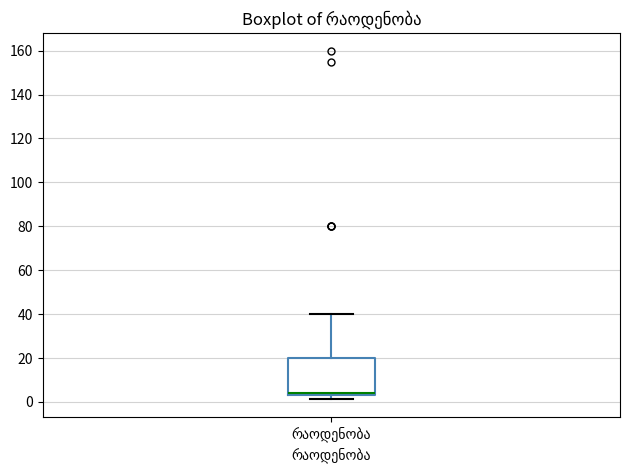

Transcribe this box plot: give where the median line is, the range the box spans, and where the two whiskers end, as read against the y-axis. The values are not printed on the chart, so give them approximately, as read against the axis.

median 4 (just above the box's lower edge), box 4 to 20, whiskers 2 to 40